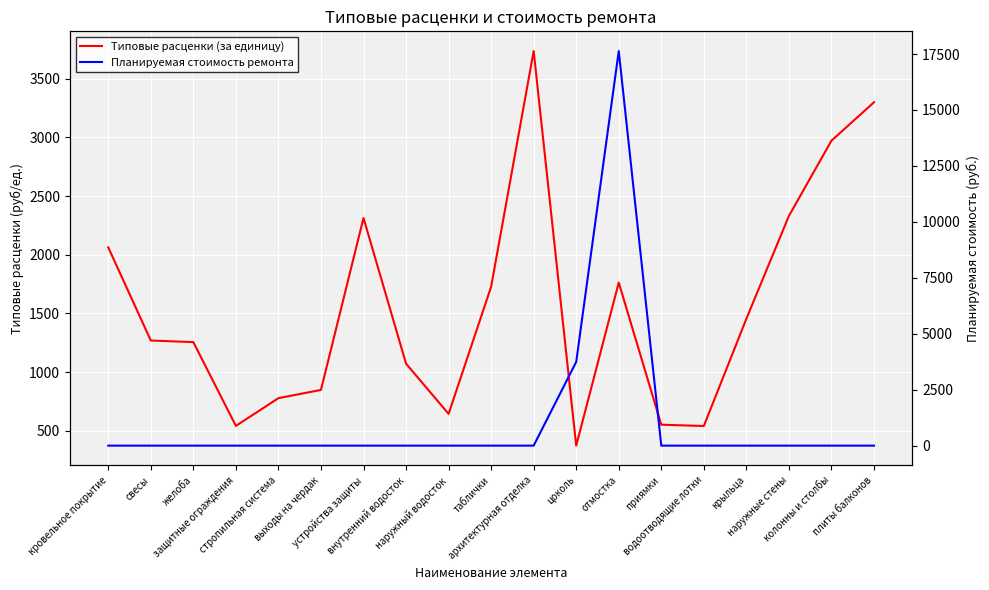

Between свесы and крыльца, which is larger?

крыльца